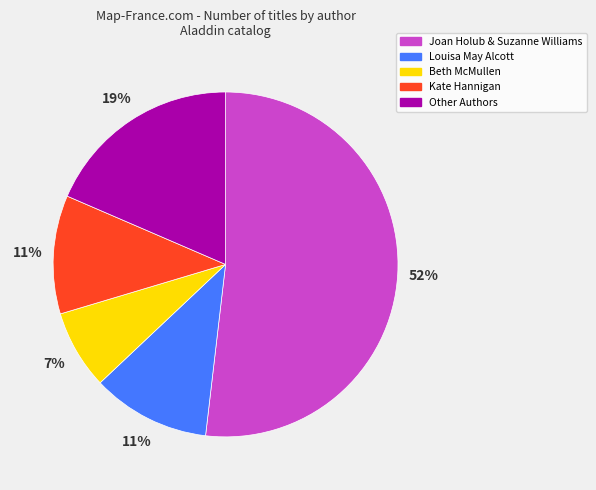

To the nearest percent, what percentage of the pie is Kate Hannigan?

11%